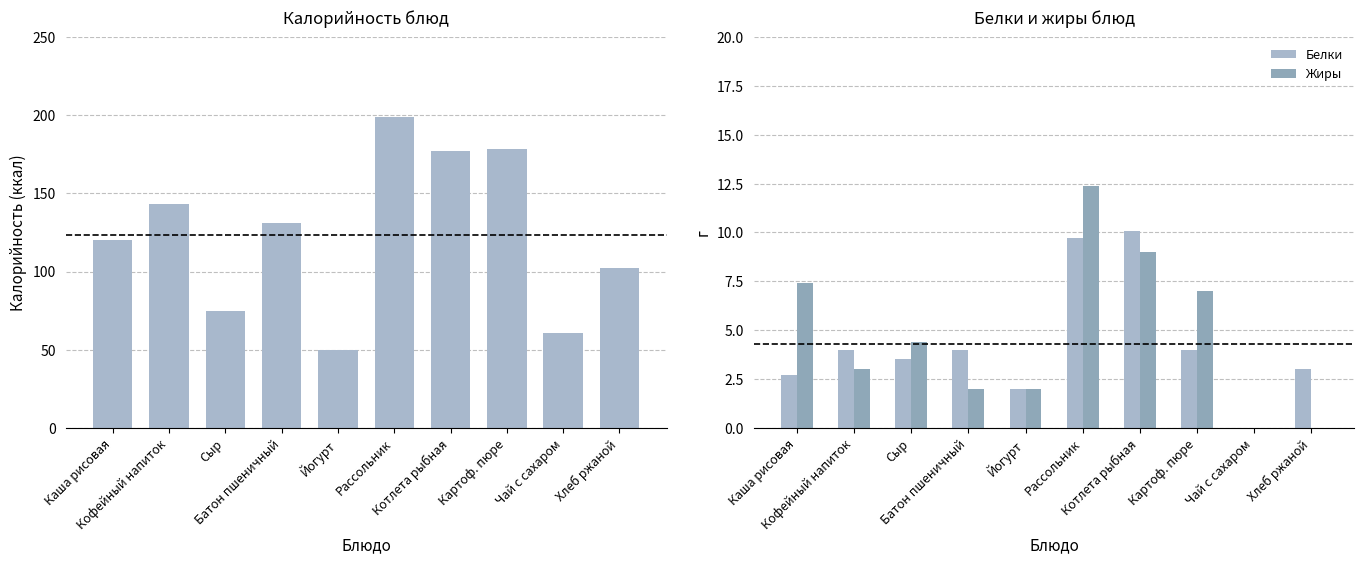

True or false: Калорийность has a value of 68.0 at Йогурт.

False